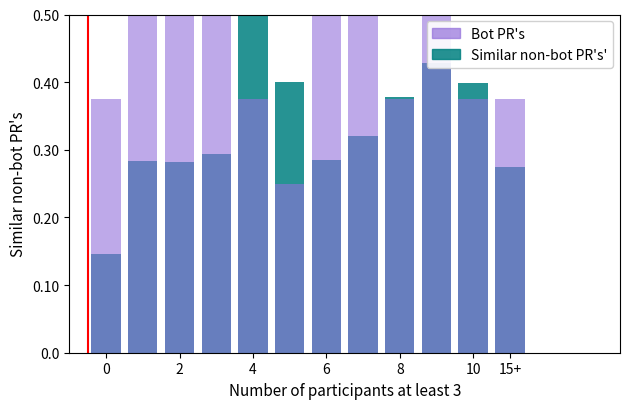

Is it true that Task Rating equals 0.5 at 15+?

False